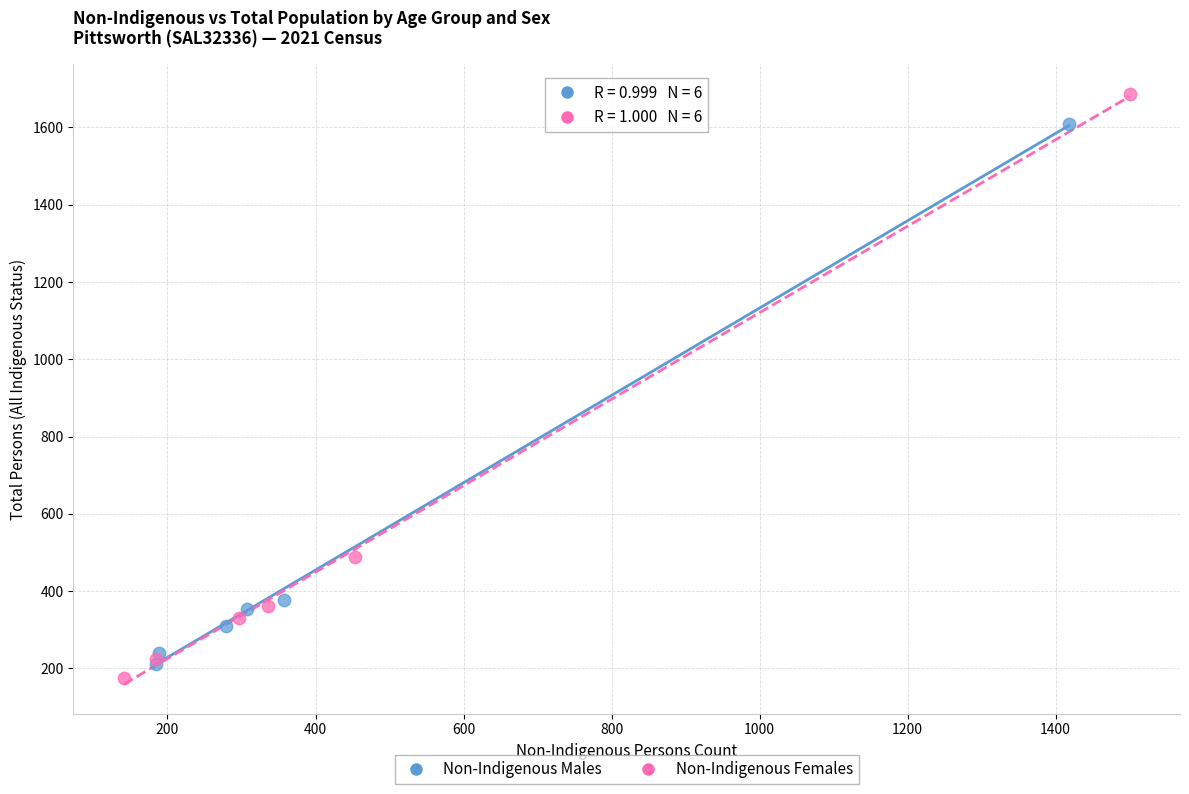

Which series has the widest spread of Y values?

Non-Indigenous Females